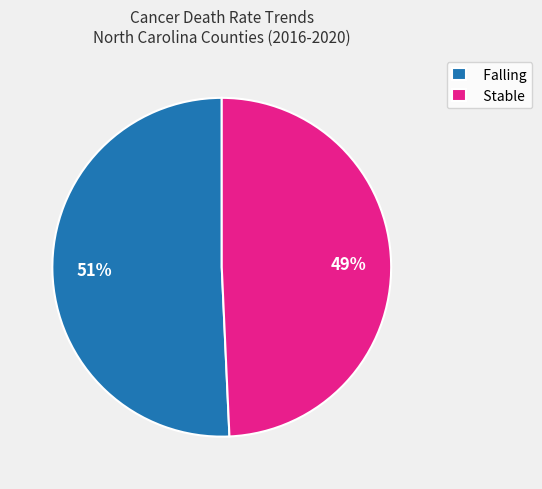

Between Stable and Falling, which is larger?

Falling